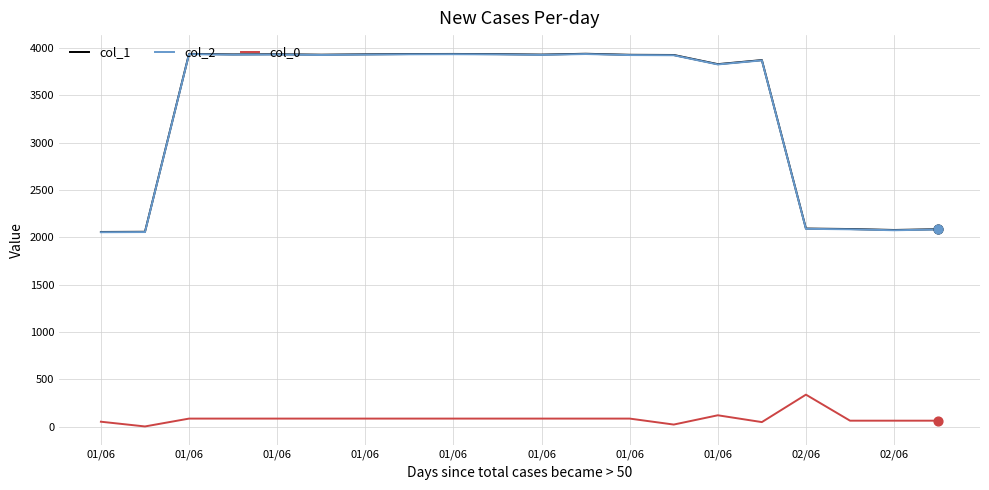

What is the maximum value shown in the chart?

3941